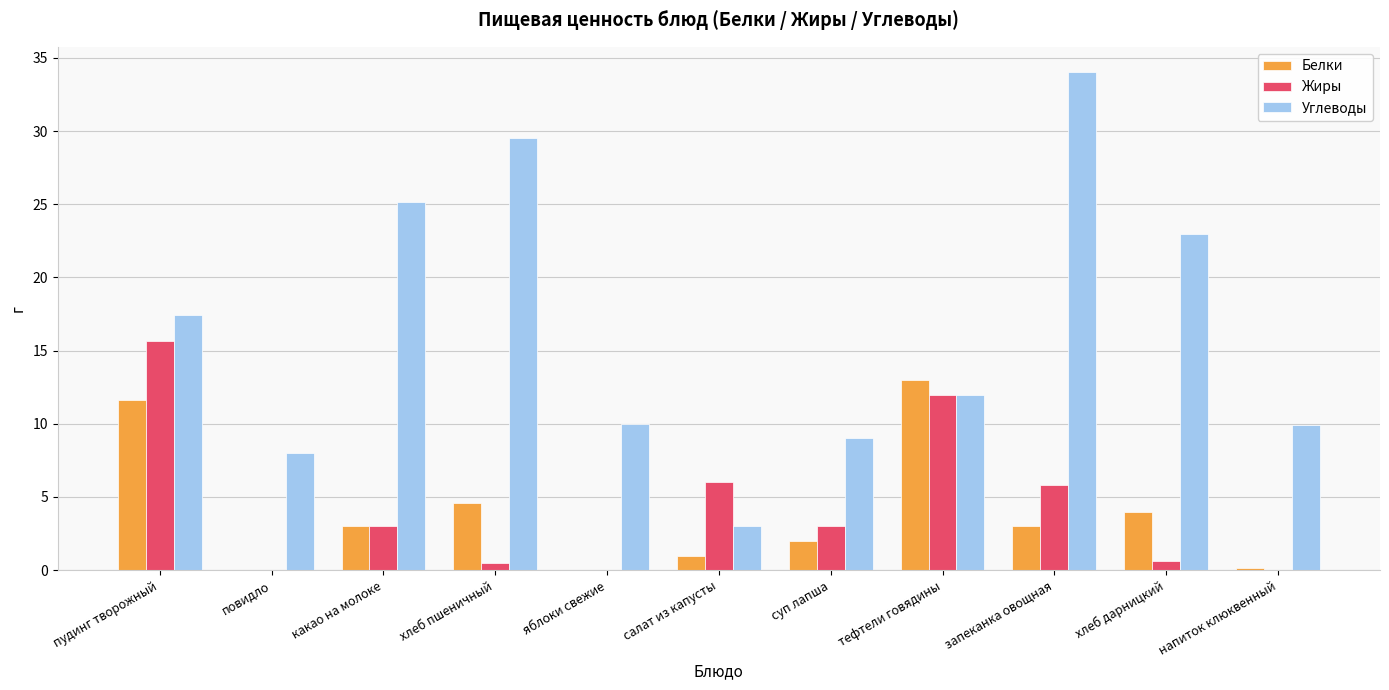

How many distinct data groups are displayed?

3